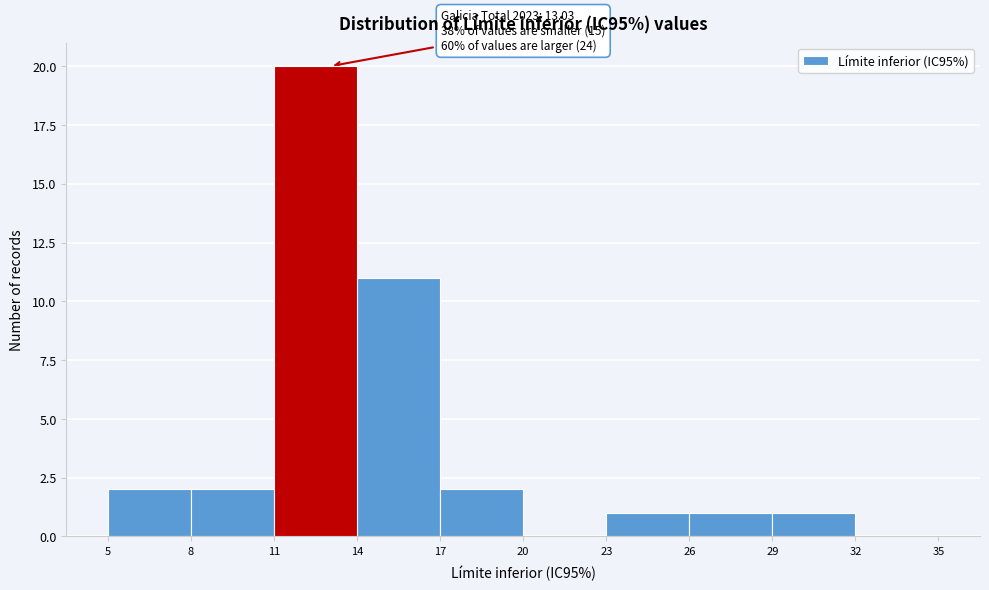

Which range on the x-axis has the tallest bar?

11 to 14